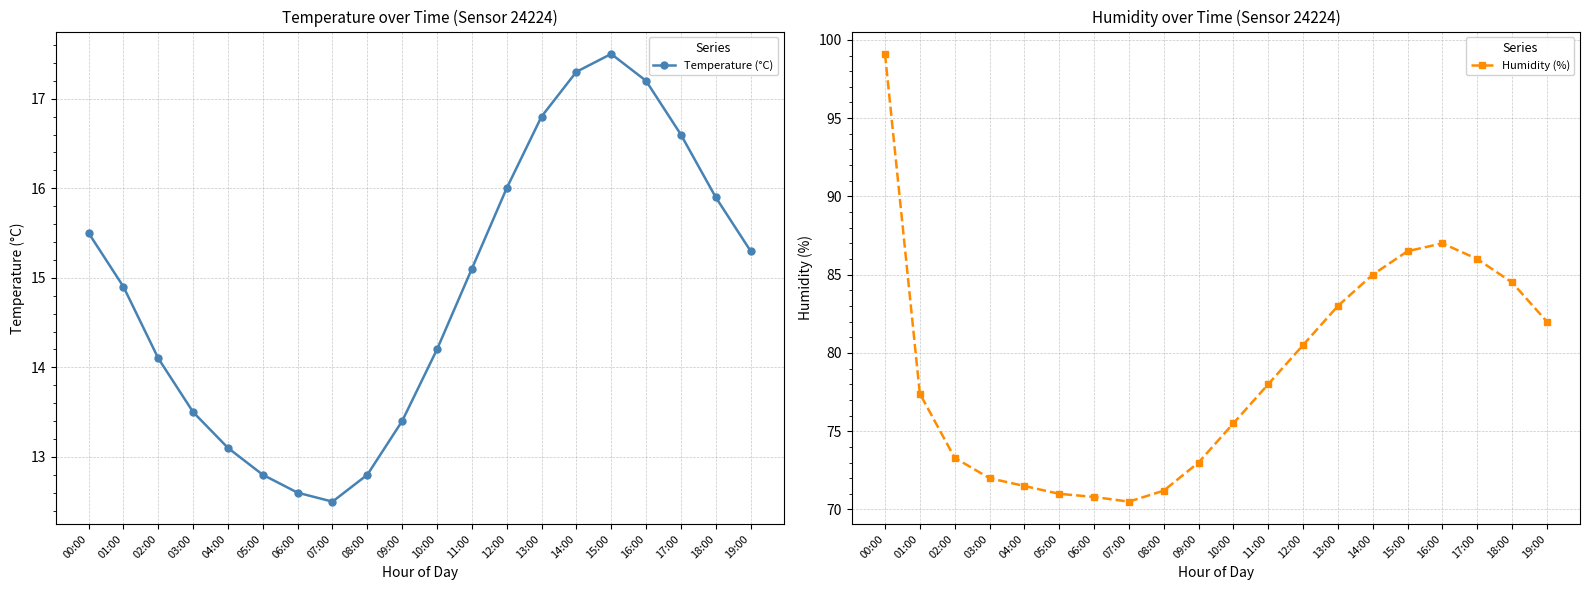

How many interior local valleys does the Humidity (%) series have?

1